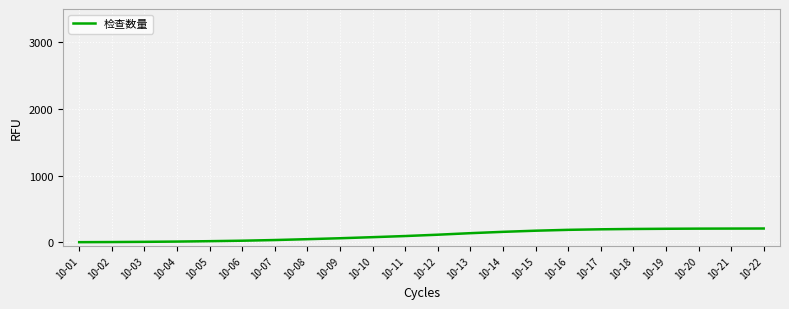

How many lines are shown in the chart?

1